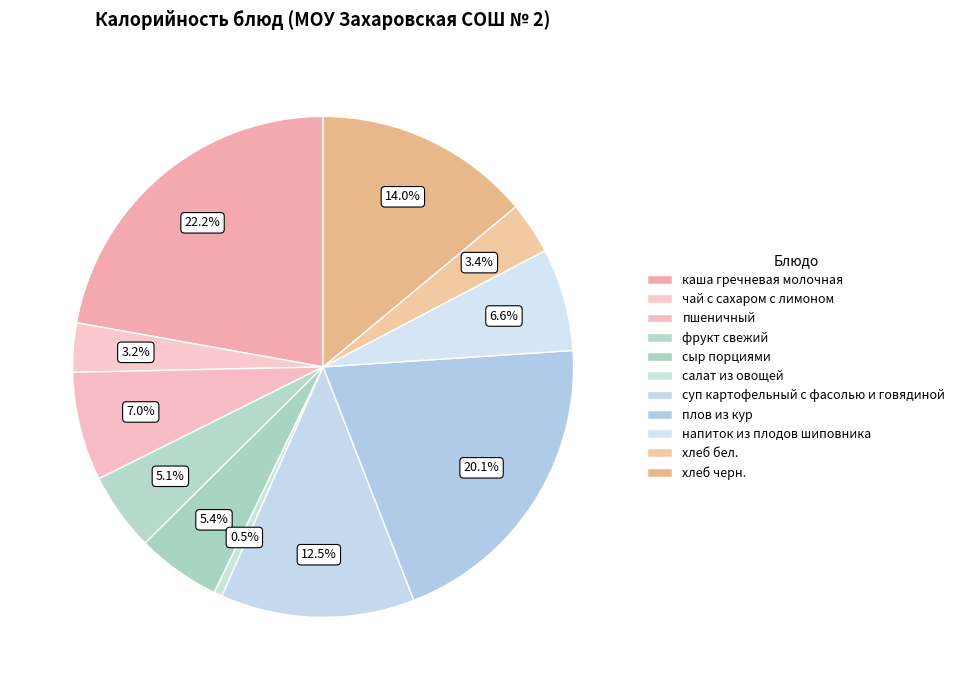

How many segments does this pie chart have?

11